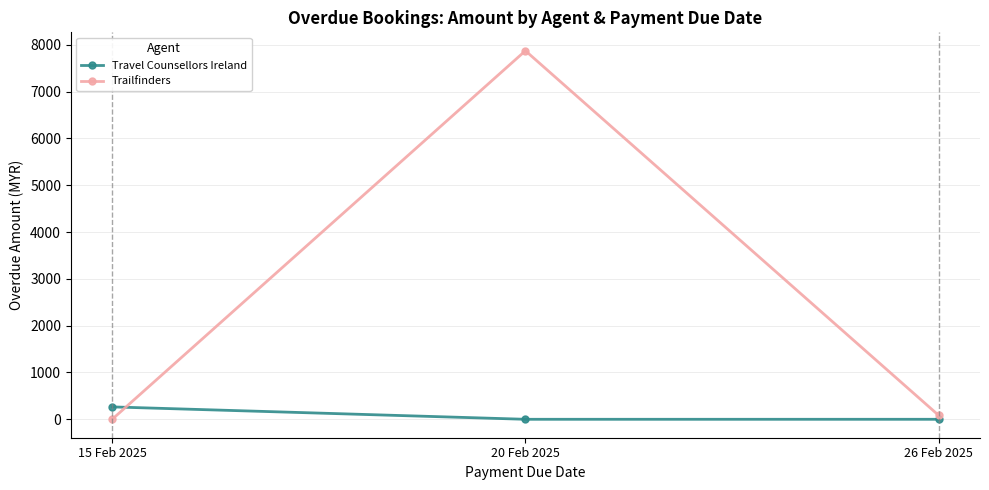

What is the sum of the Trailfinders values at 26 Feb 2025 and 15 Feb 2025?

84.0